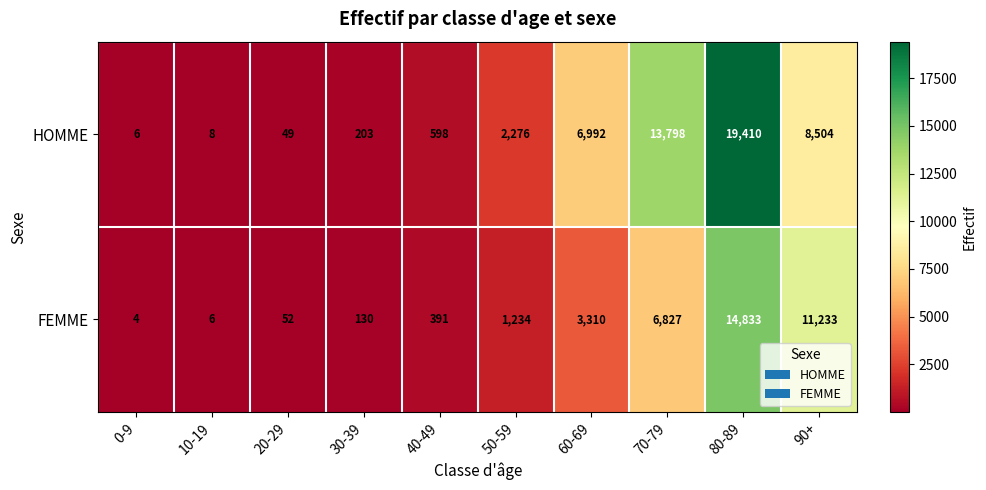

What is the total value across all series at 80-89?

34243